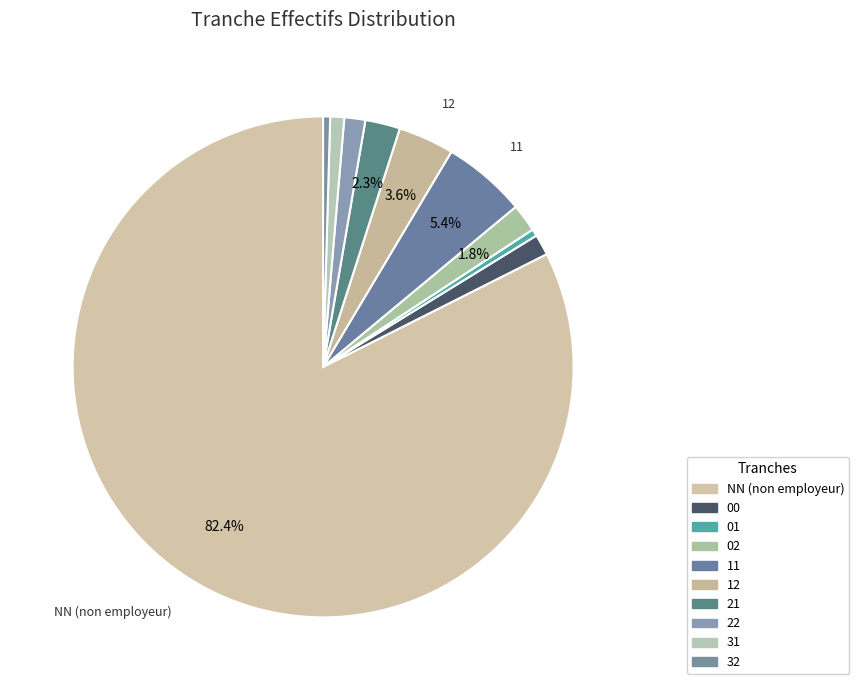

The NN slice represents 82% of the pie. True or false?

True